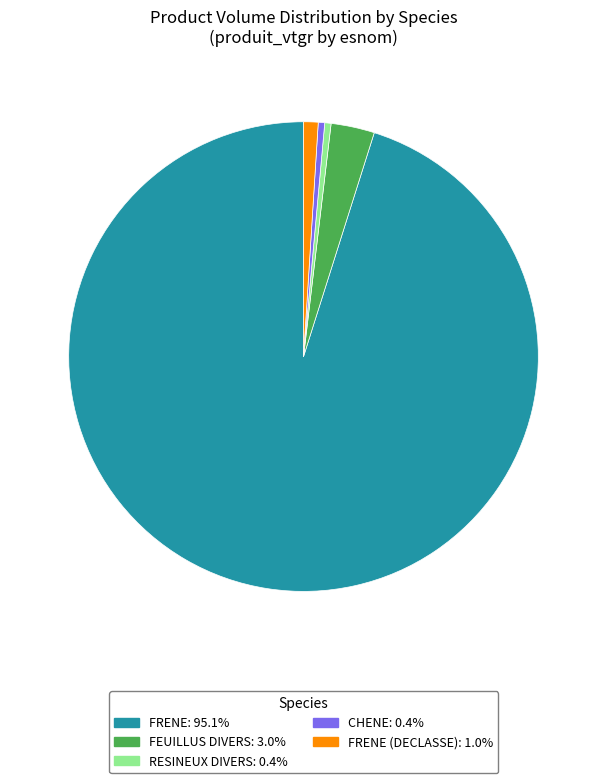

Count the number of slices in the pie.

5